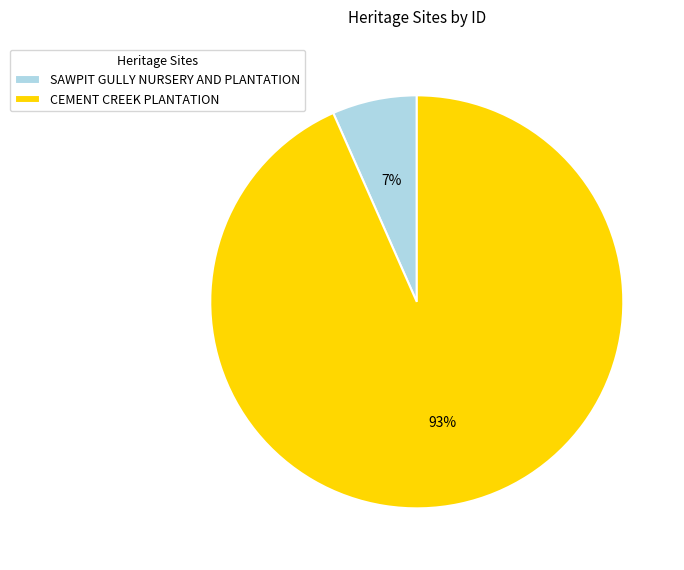

Do SAWPIT GULLY NURSERY AND PLANTATION and CEMENT CREEK PLANTATION together represent more than half of the pie?

Yes